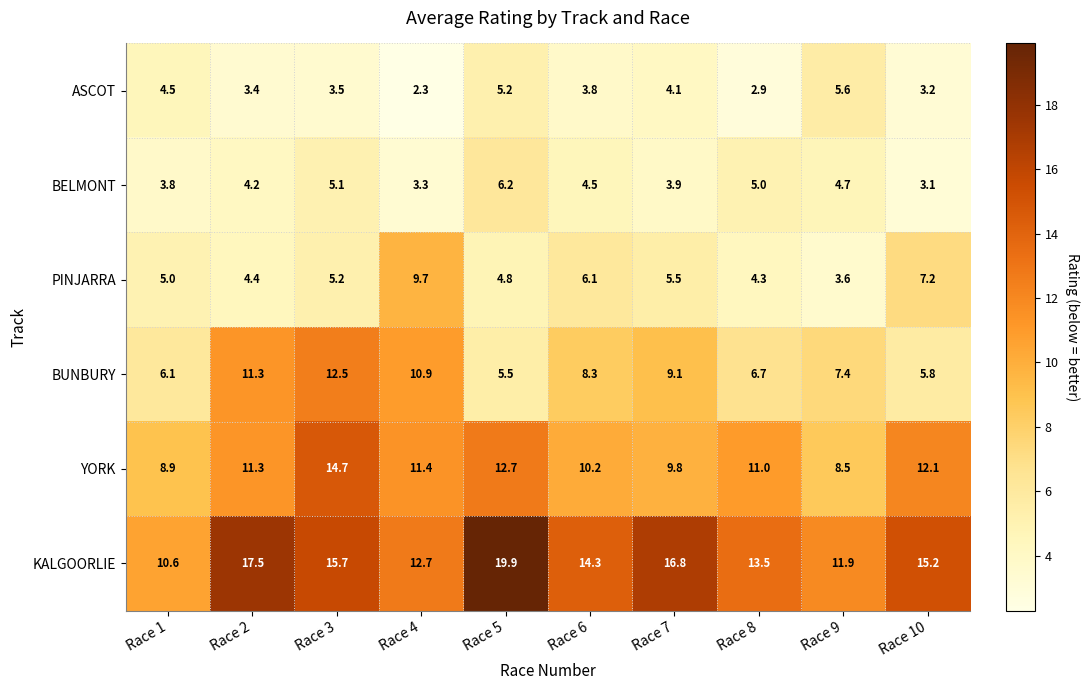

At how many categories does at least one series exceed 16?

3